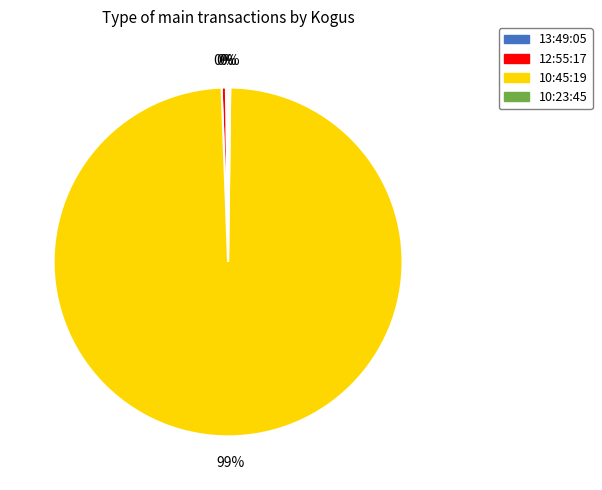

Which slice represents more than half of the pie?

10:45:19